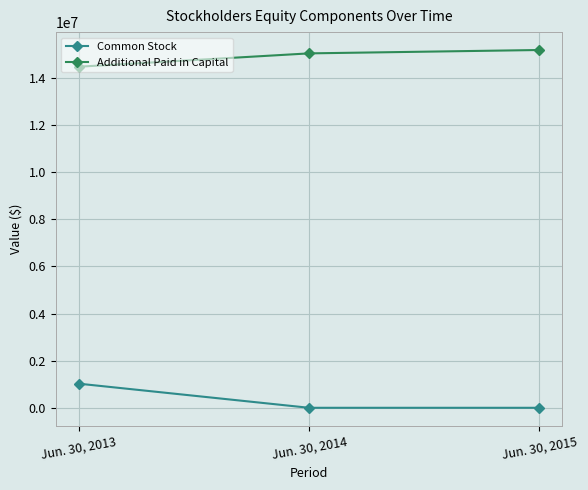

Between Jun. 30, 2013 and Jun. 30, 2014, which series saw the biggest shift?

Common Stock